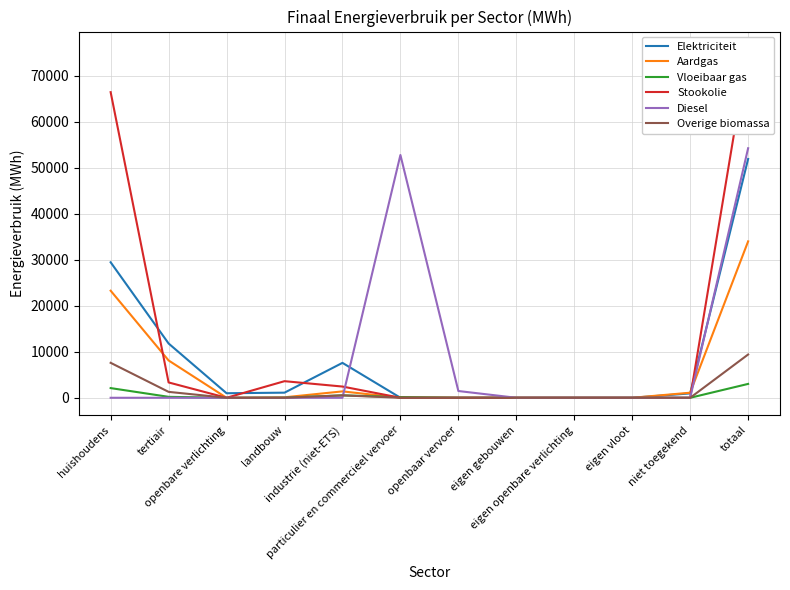

In Overige biomassa, how many points are higher than both neighbors (excluding endpoints)?

1